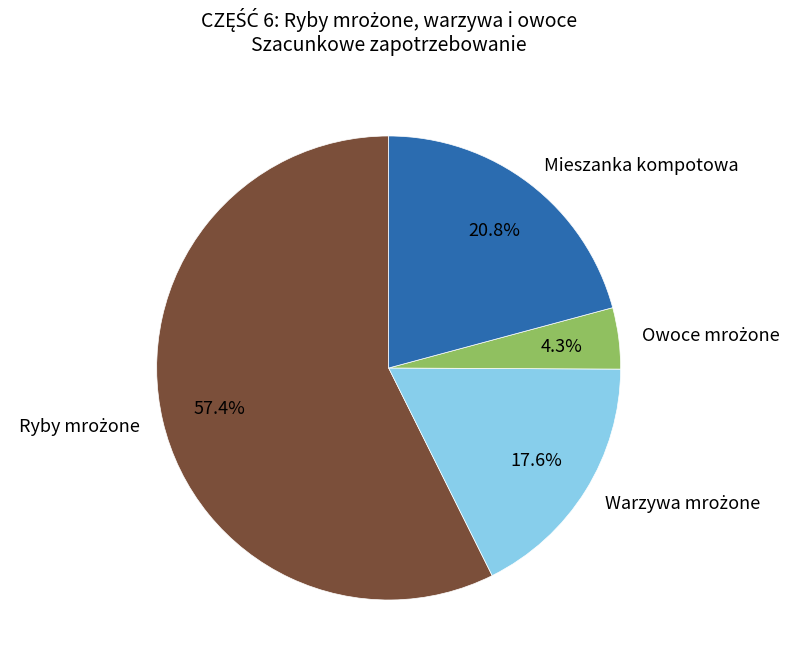

Does any single category account for the majority?

Yes